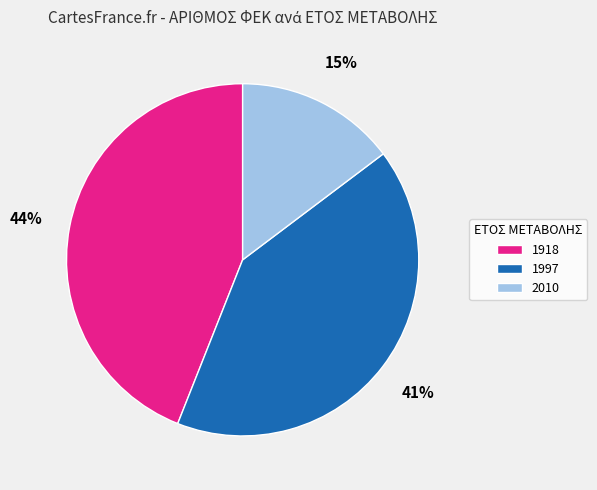

To the nearest percent, what is the average slice percentage?

33%